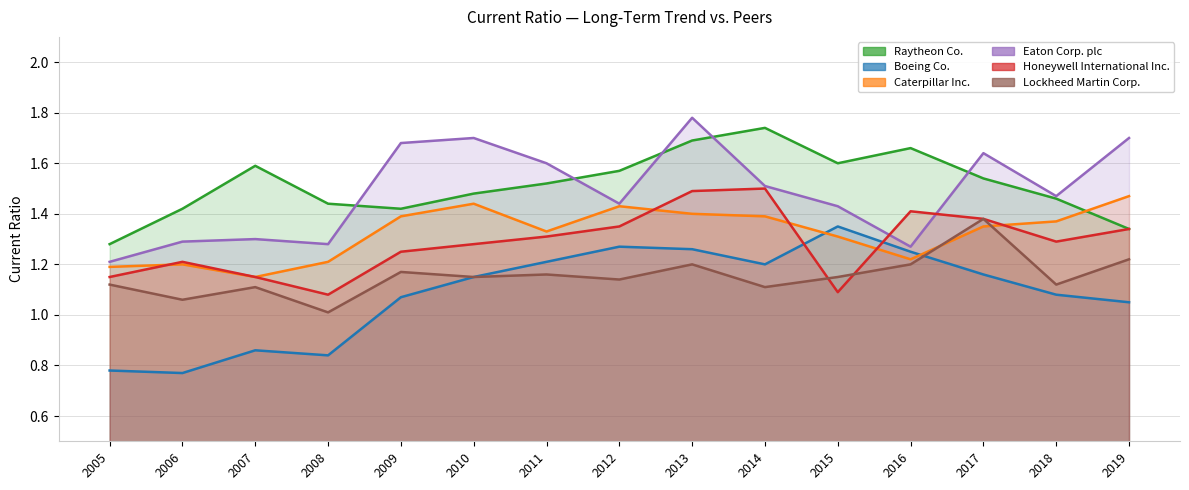

List the series in order of their peak value, highest first.

Eaton Corp. plc, Raytheon Co., Honeywell International Inc., Caterpillar Inc., Lockheed Martin Corp., Boeing Co.